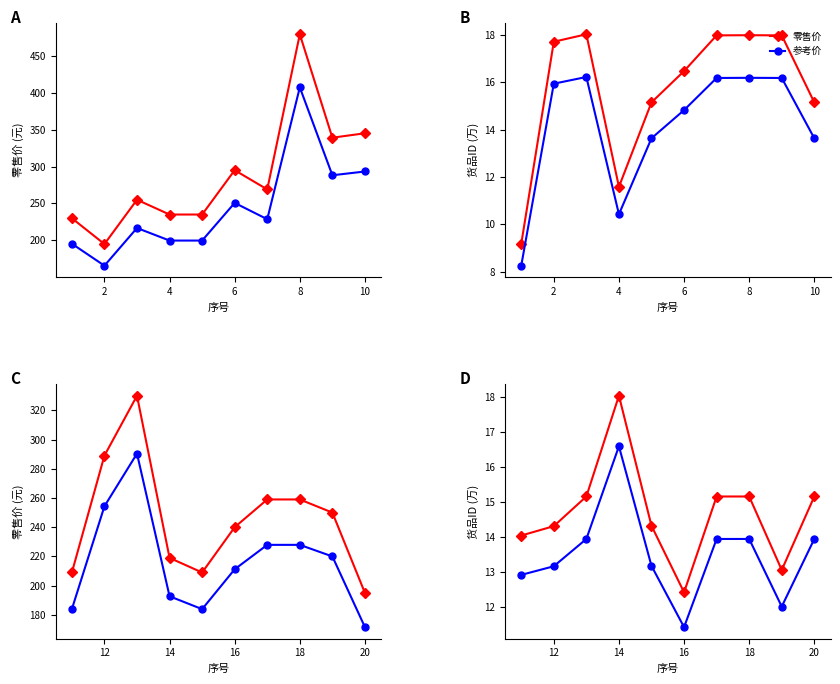

What is the difference between the maximum and minimum values in the 零售价 series?

5.6